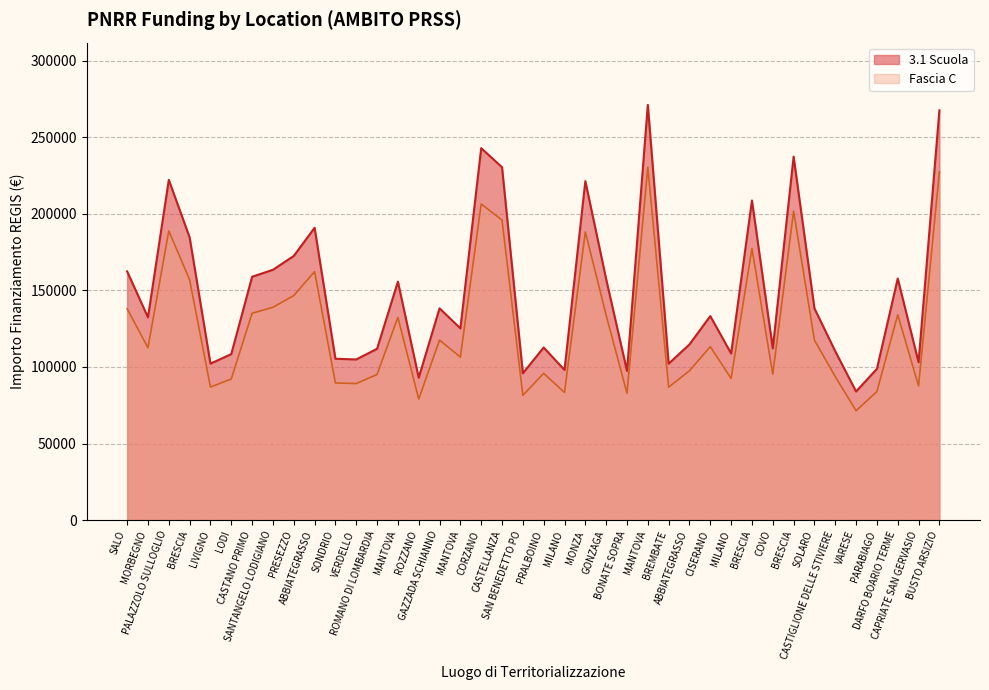

What is the average value of the Fascia C series?

126156.1